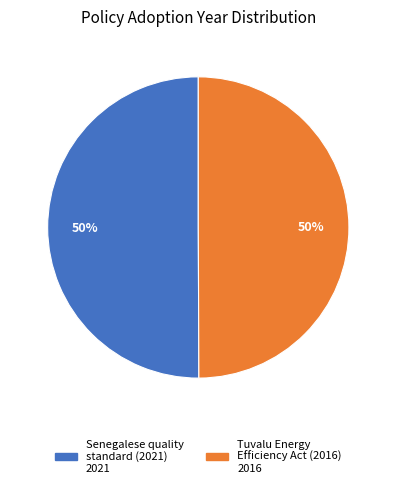

Which slice is the largest?

Senegalese quality standard for pico-solar